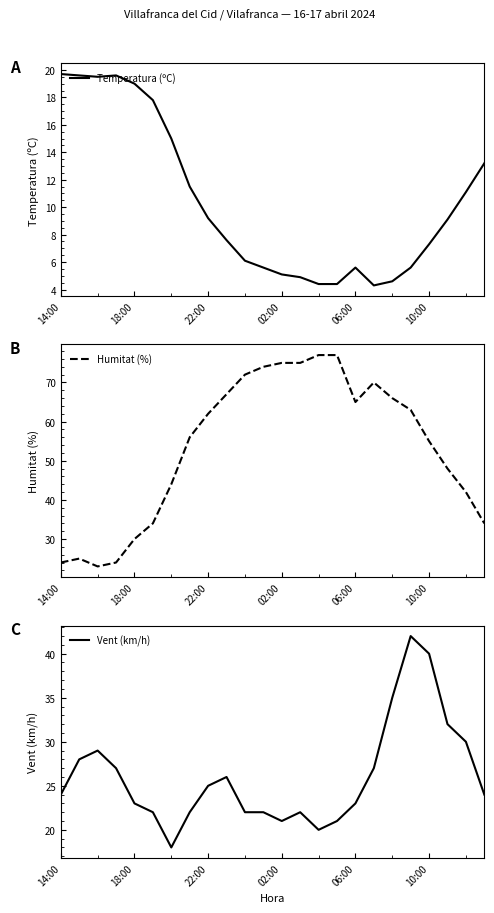

What is the maximum value for Temperatura (ºC)?

19.7